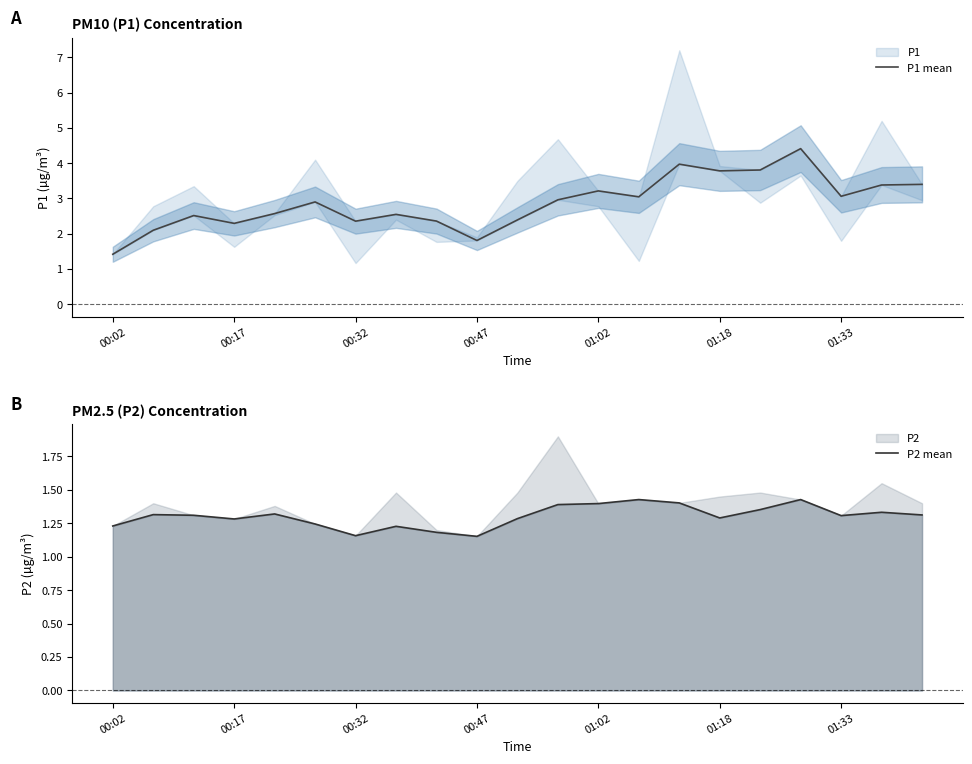

How many lines are shown in the chart?

2